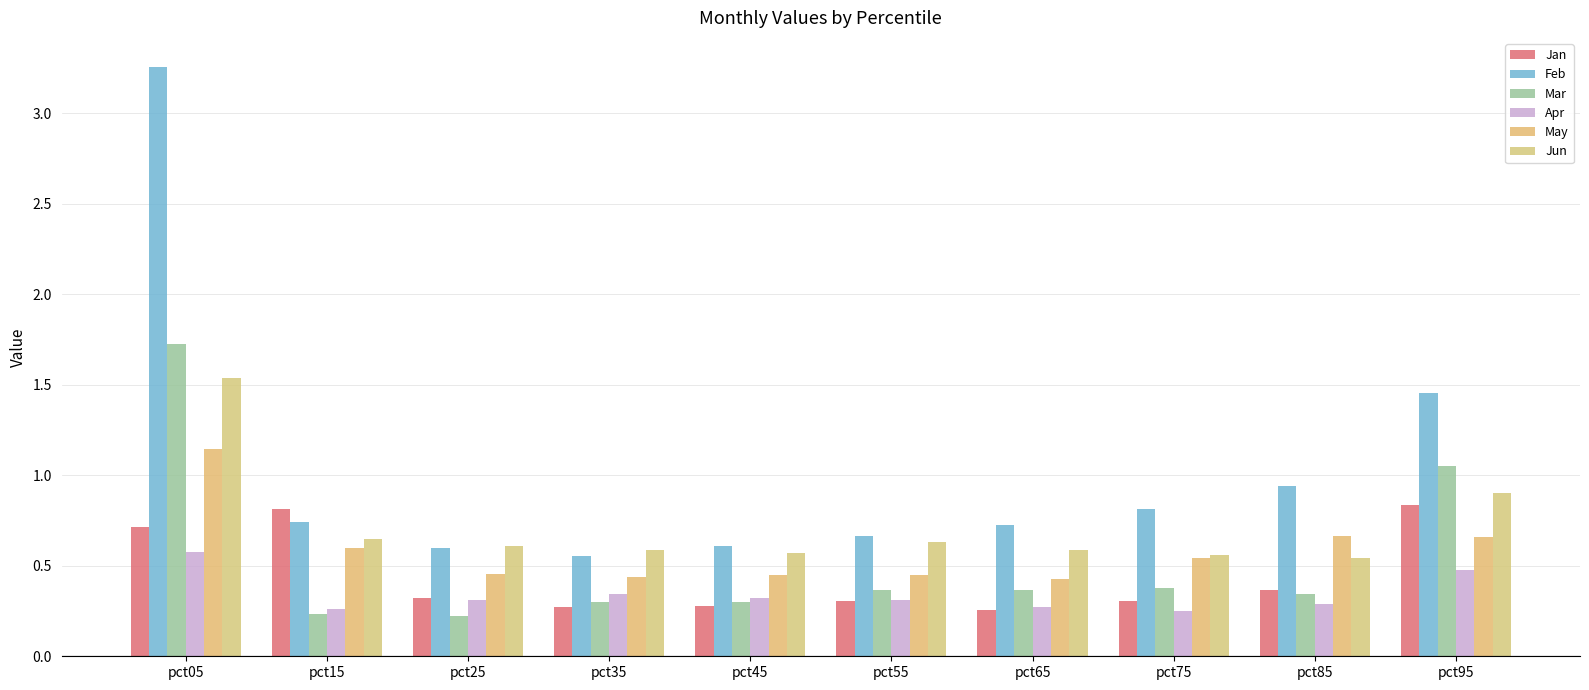

How many data points does each series have?

10